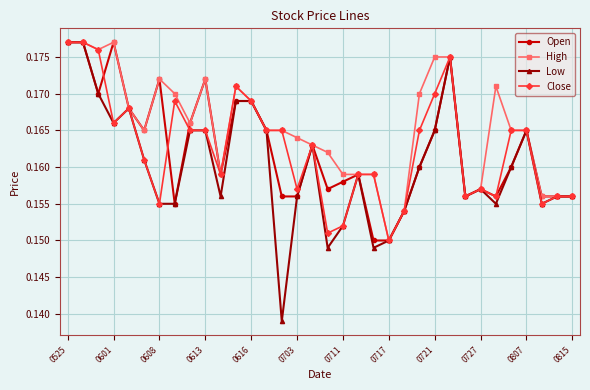

How many distinct data groups are displayed?

4